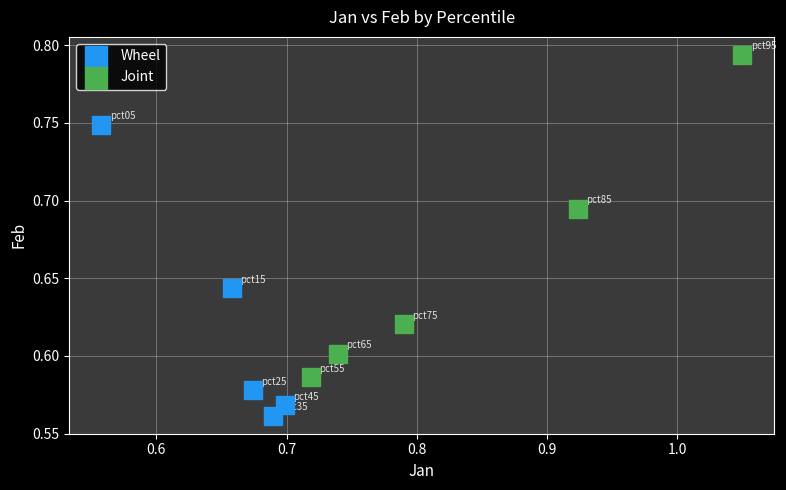

Which series reaches the maximum Y coordinate?

Joint